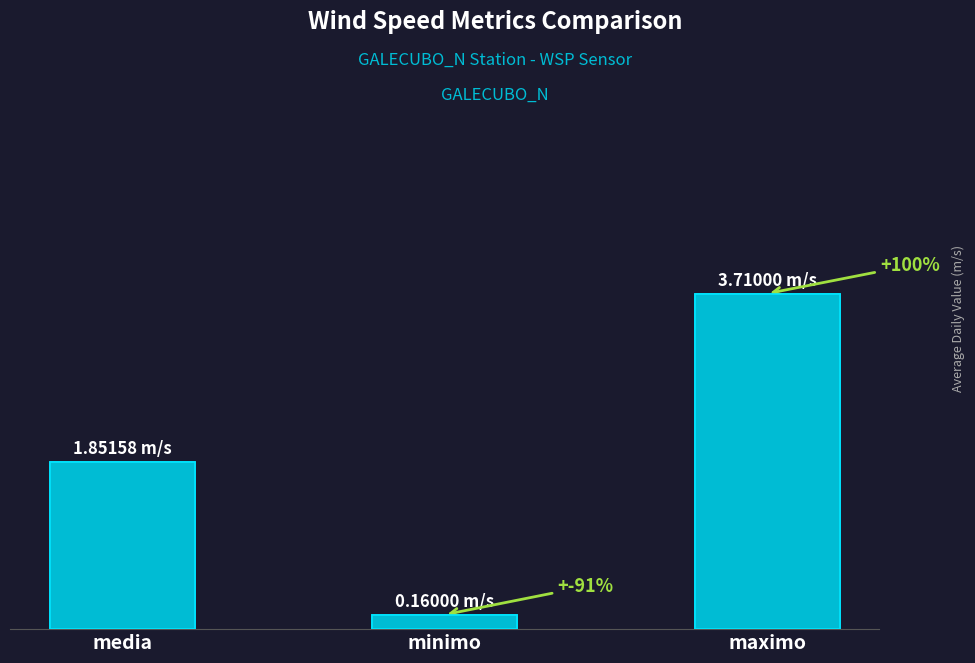

What is the difference between the second highest and second lowest values in the minimo series?

0.5